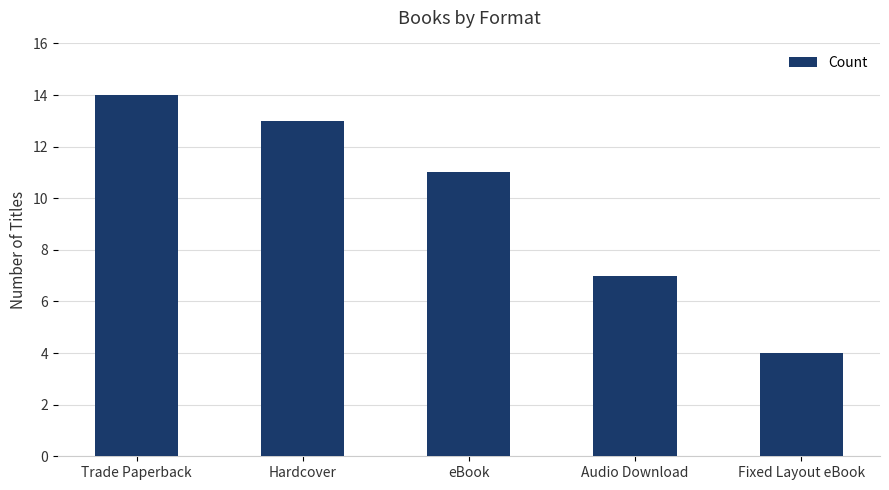

What is the difference between the maximum and minimum values?

10